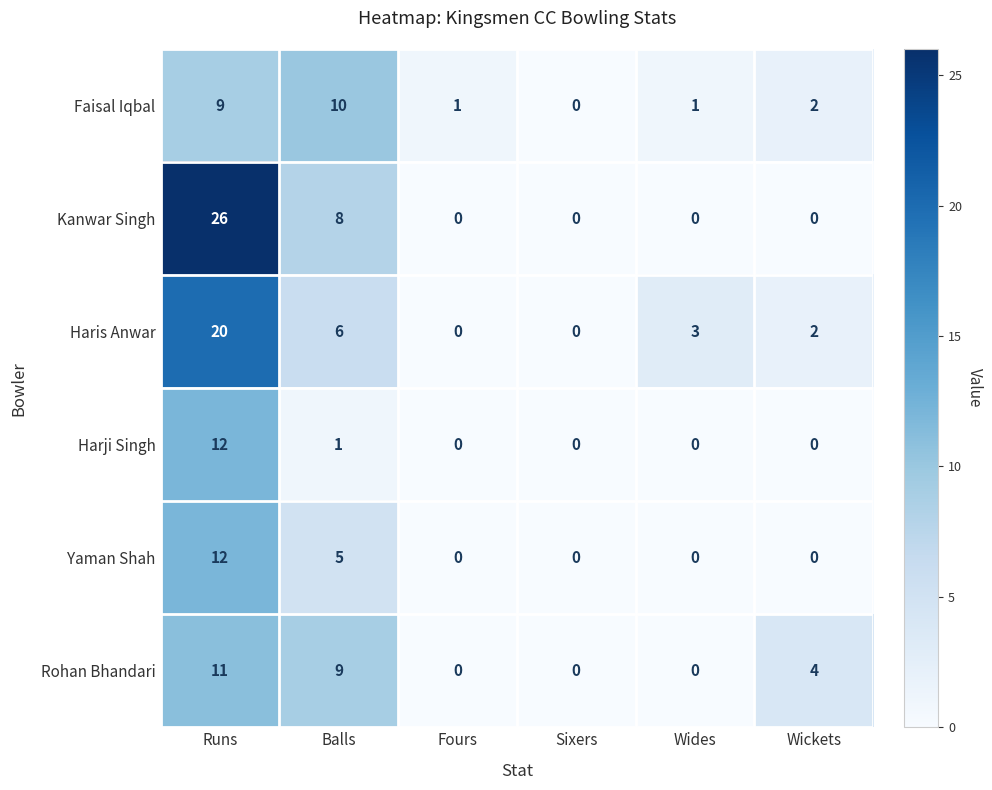

At which category is the sum across all series the highest?

Runs